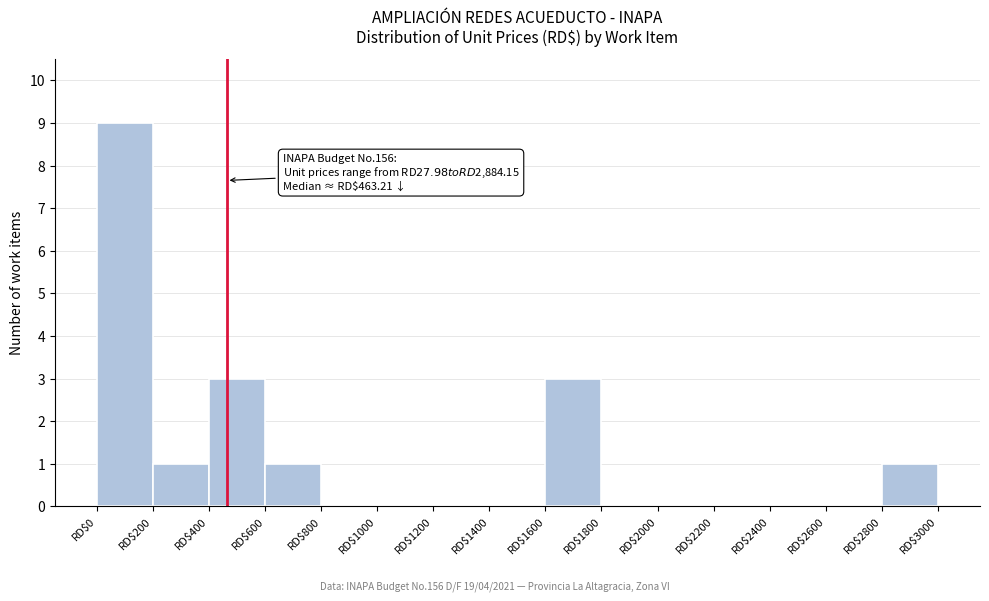

Which range on the x-axis has the tallest bar?

0 to 200